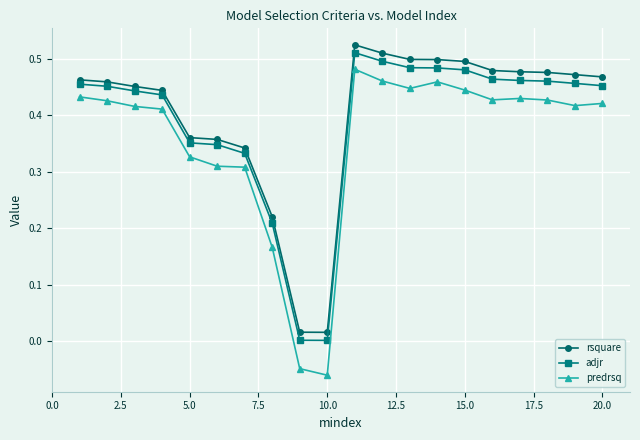

Which series has the widest spread of values?

predrsq